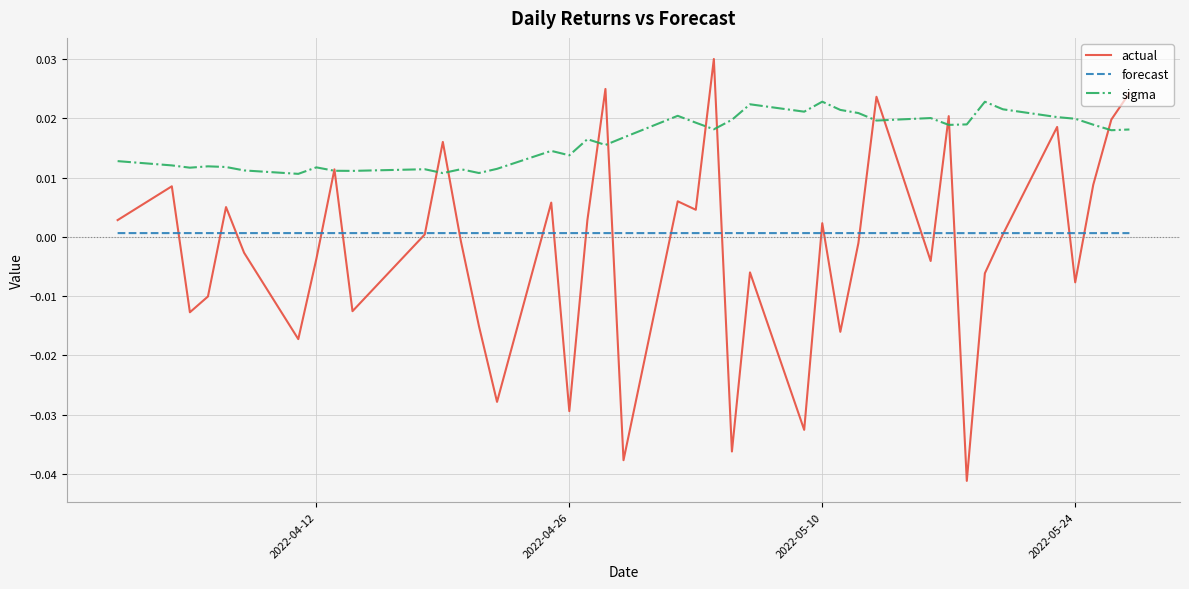

Rank the series by their maximum value, from lowest to highest.

forecast, sigma, actual